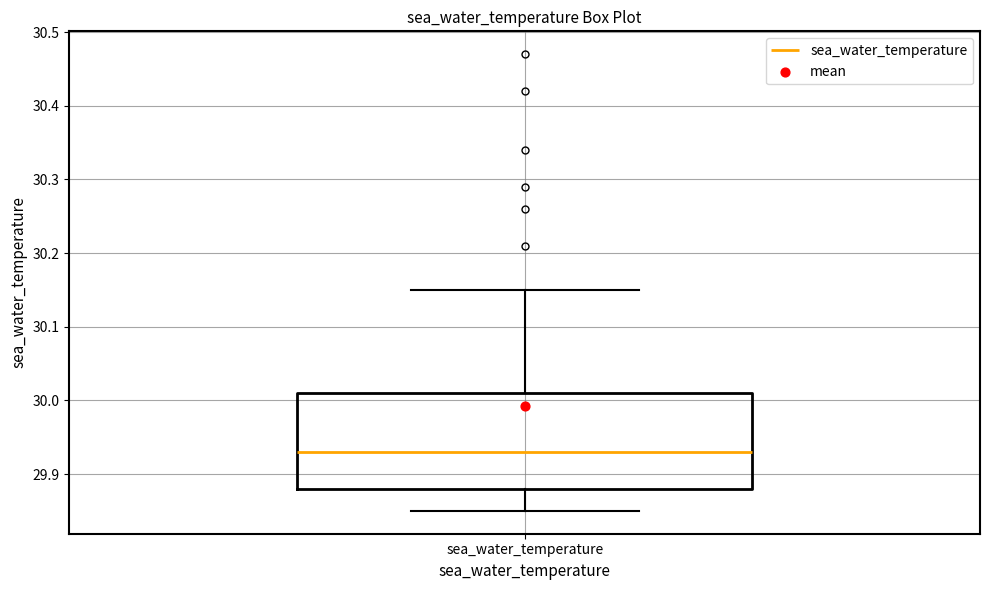

Where does the upper whisker of the box for sea_water_temperature end on the y-axis? The values are not printed on the chart, so give them approximately, as read against the axis.

30.15